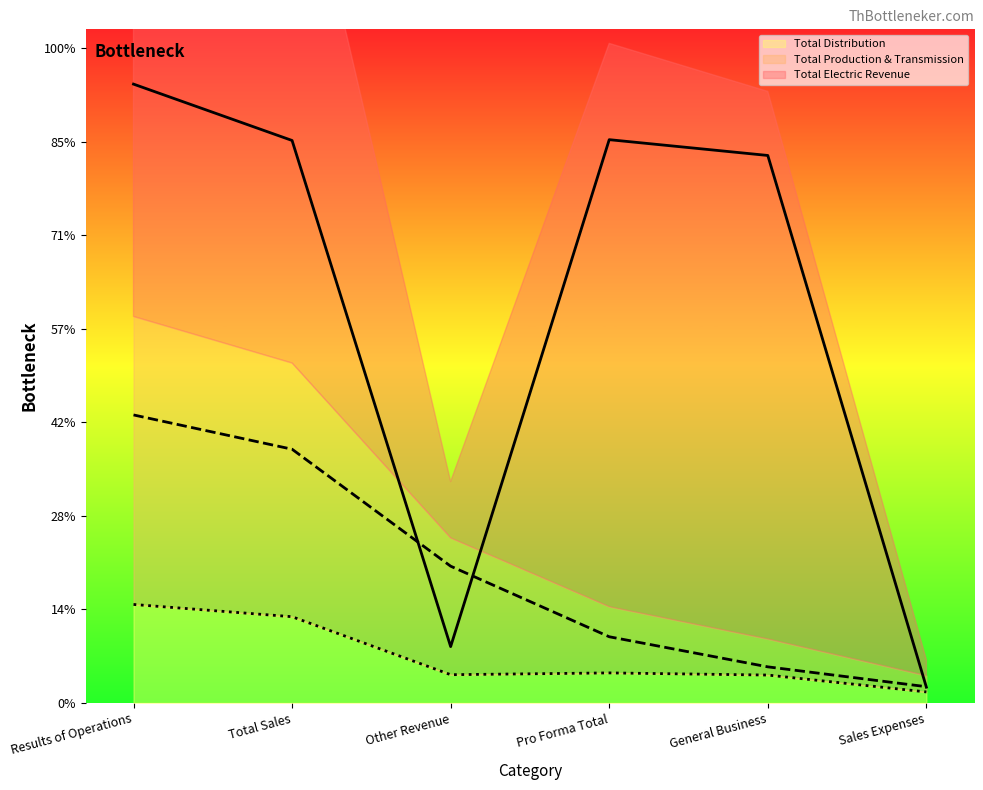

Between Results of Operations and Pro Forma Total, which series saw the biggest shift?

Total Production & Transmission